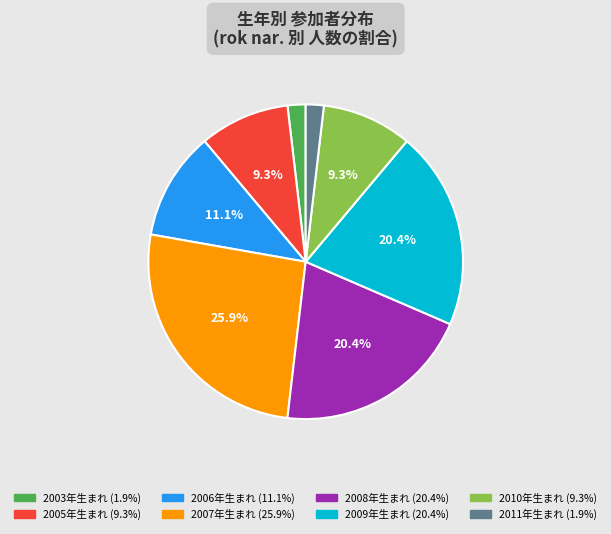

To the nearest percent, what is the difference between the largest and smallest slice percentages?

24%